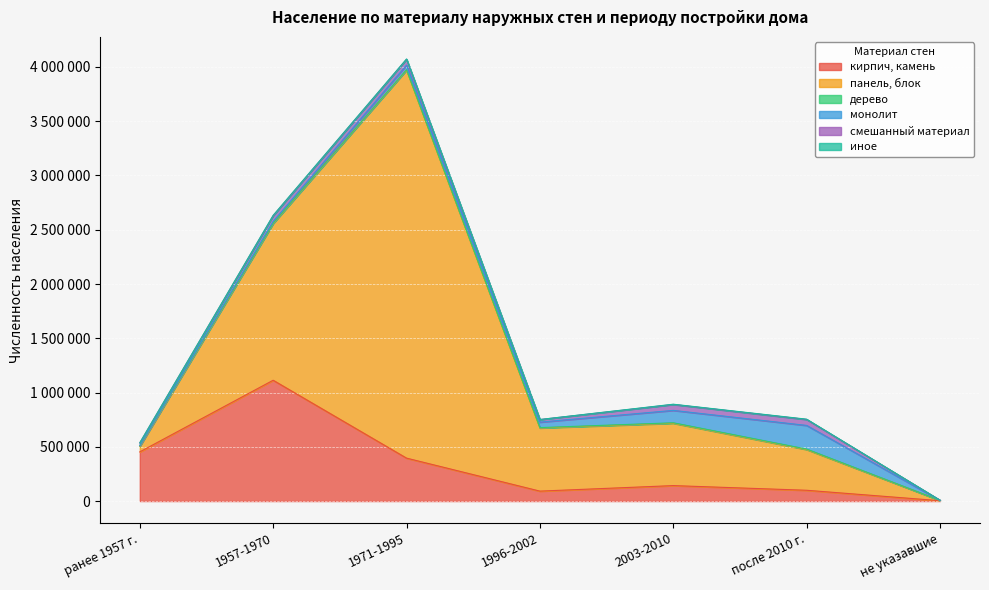

Where does the смешанный материал series first go above 53603?

1971-1995